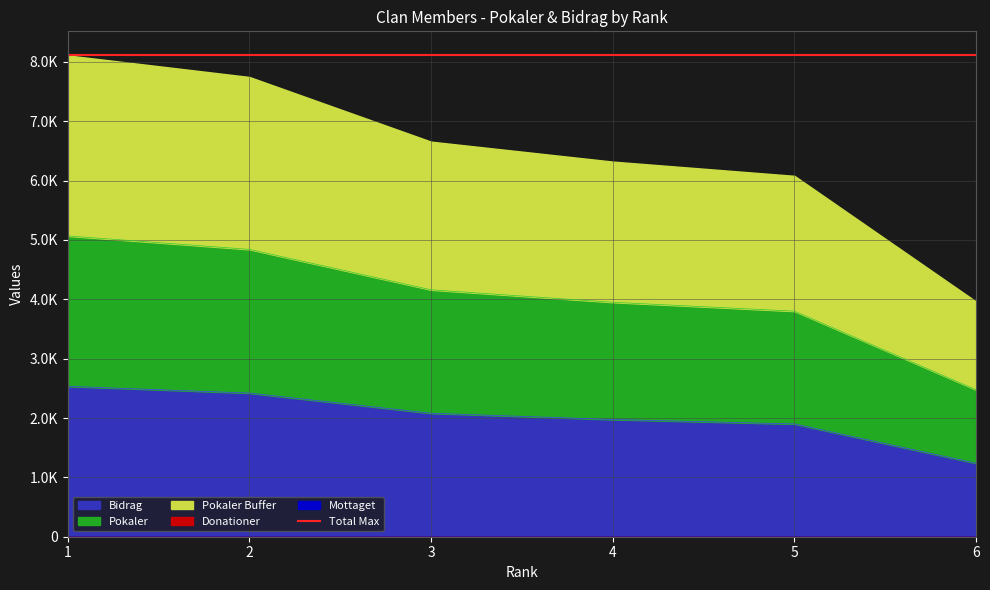

The Pokaler series shows 3361 at 2. True or false?

False